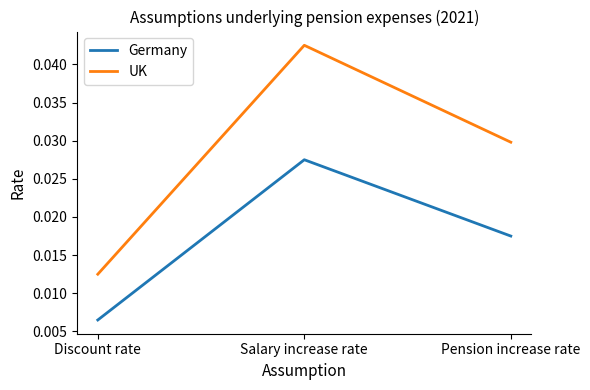

What position from the left is Discount rate?

1